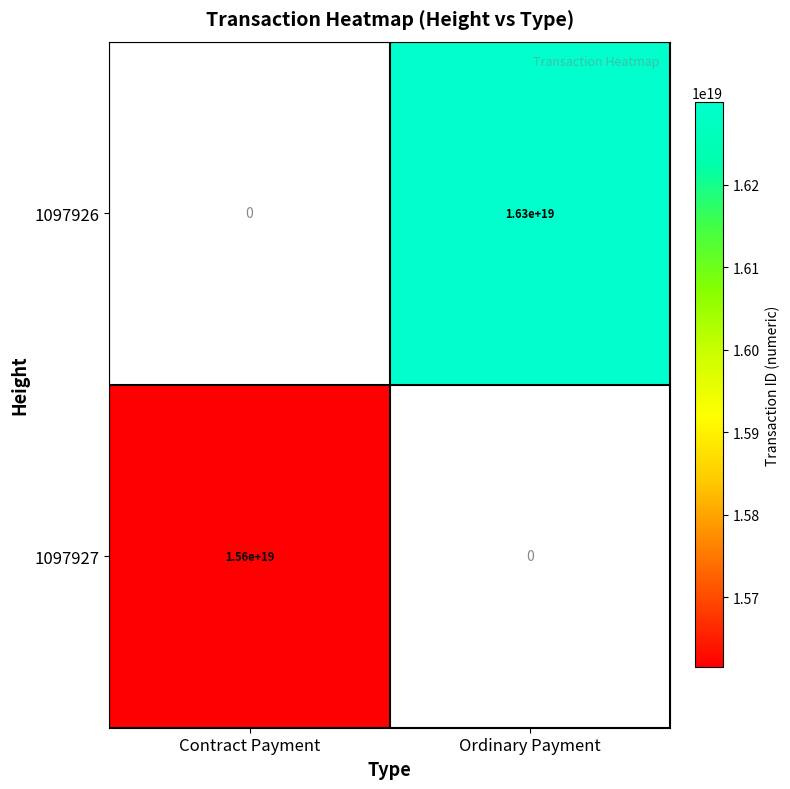

How many positive values does the 1097926 series have?

1